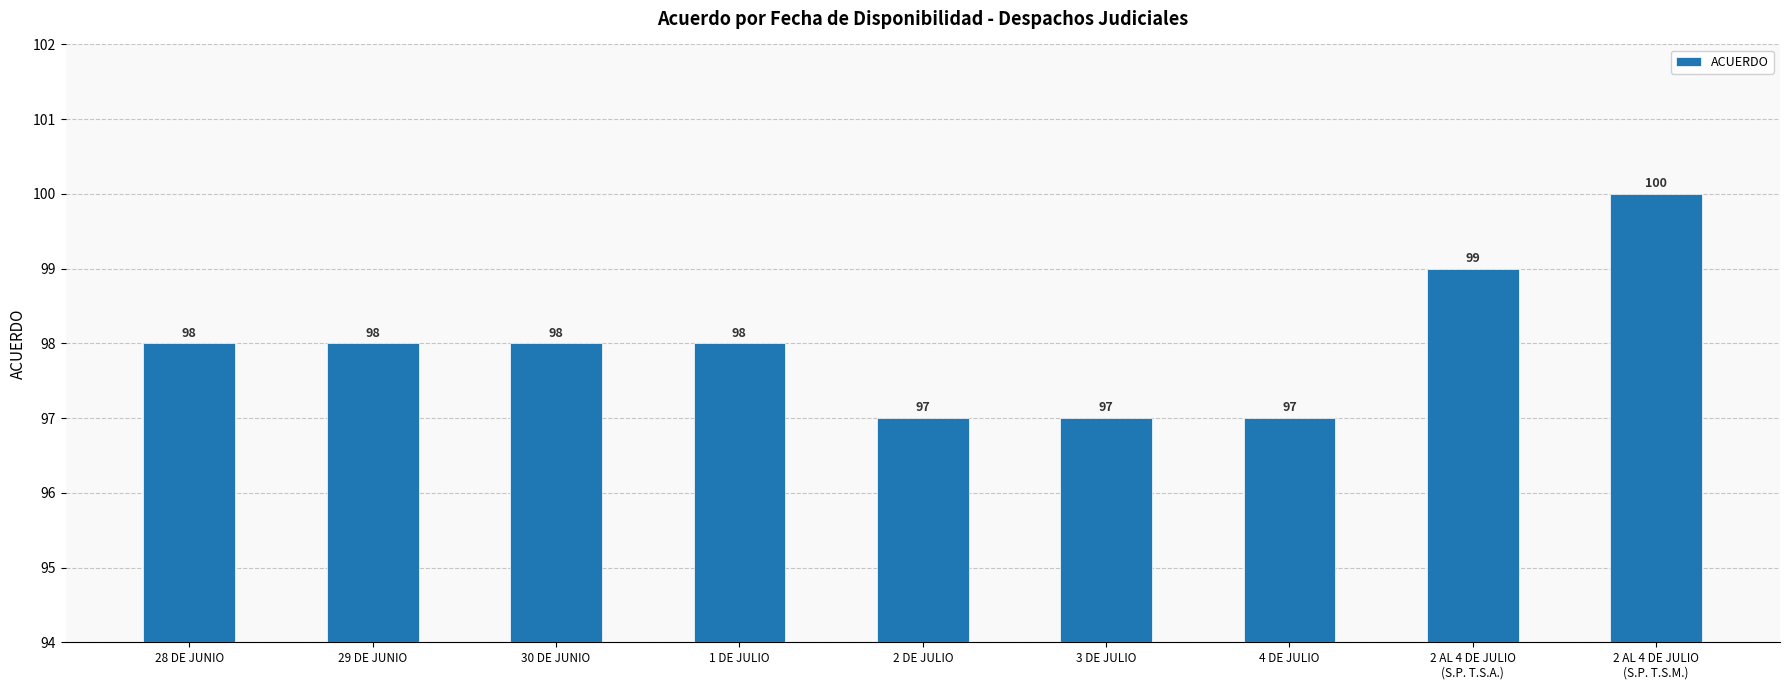

Is it true that the value at 2 AL 4 DE JULIO
(S.P. T.S.A.) is 99?

True